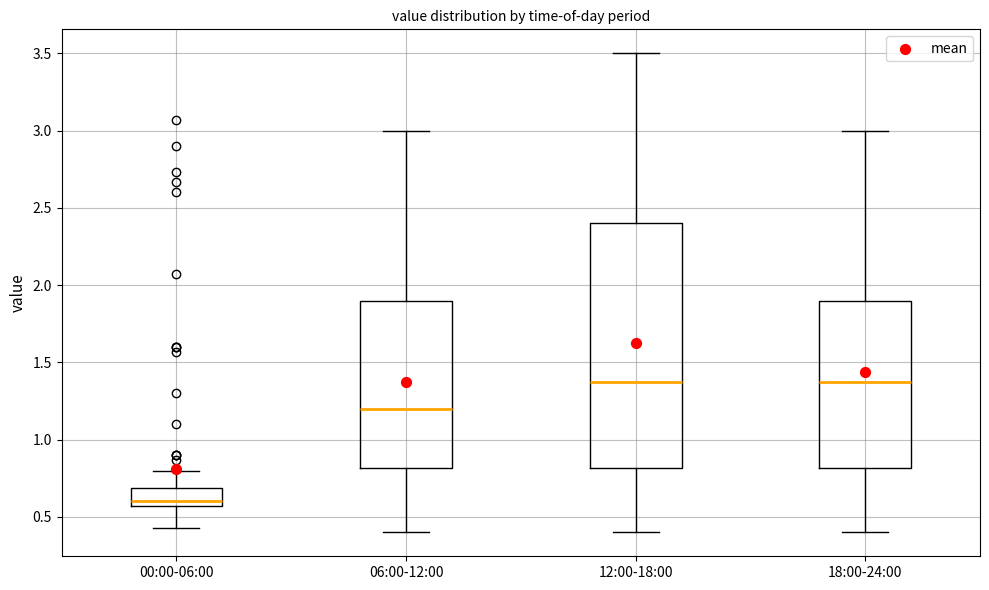

Which box has the lowest median line?

00:00-06:00